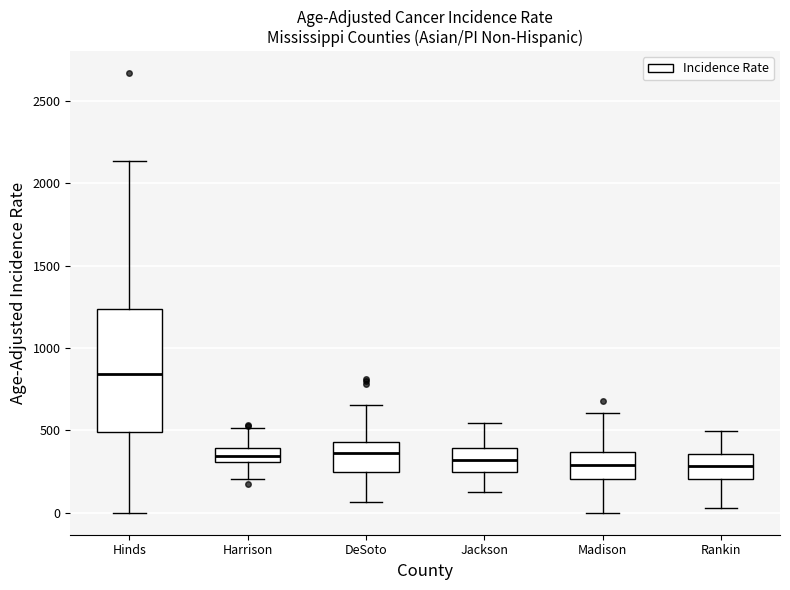

Which box's median line is the highest?

Hinds